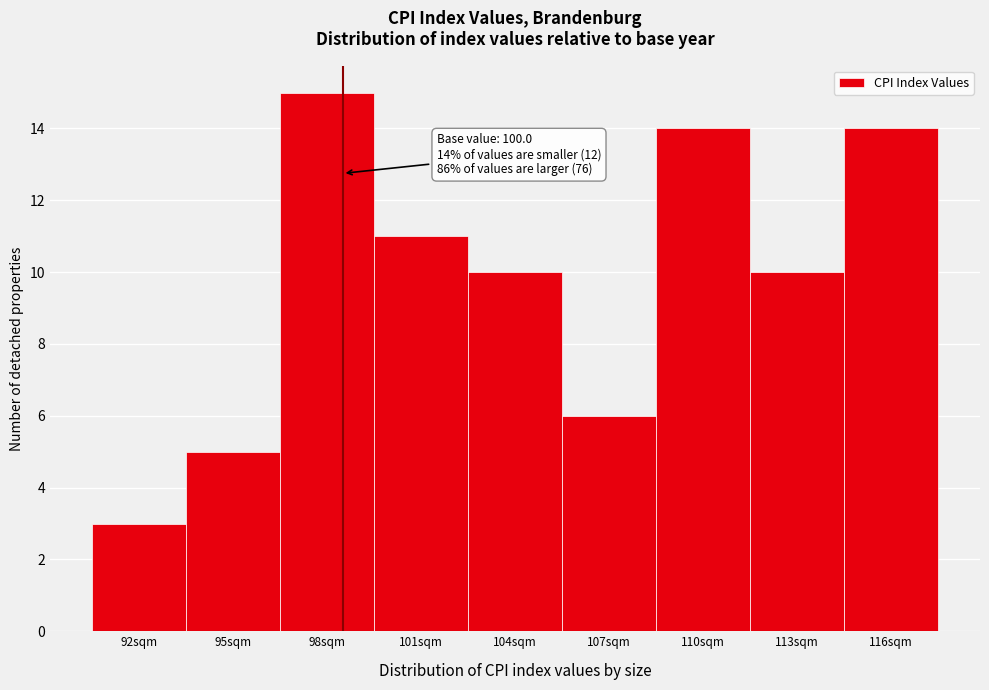

Reading left to right, list all the values displayed in this chart.

3	5	15	11	10	6	14	10	14